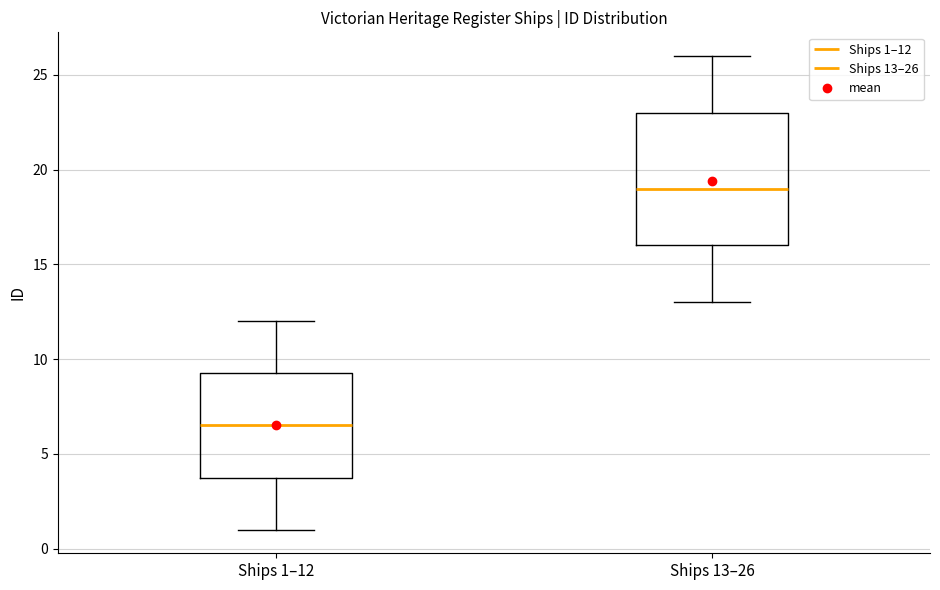

Which box's median line is the lowest?

Ships 1–12